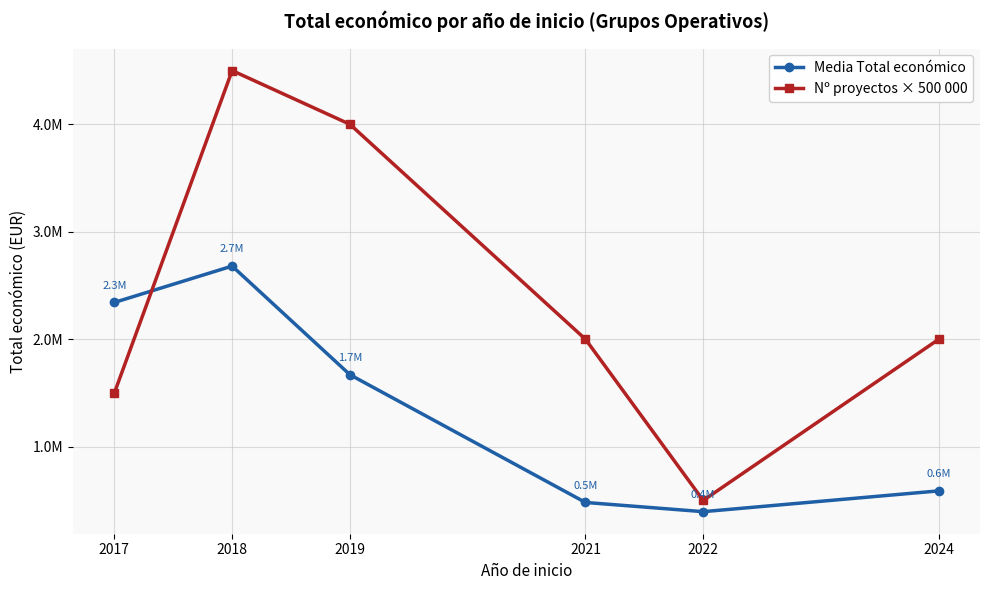

What is the difference between the maximum and minimum values in the Nº proyectos × 500 000 series?

4000000.0